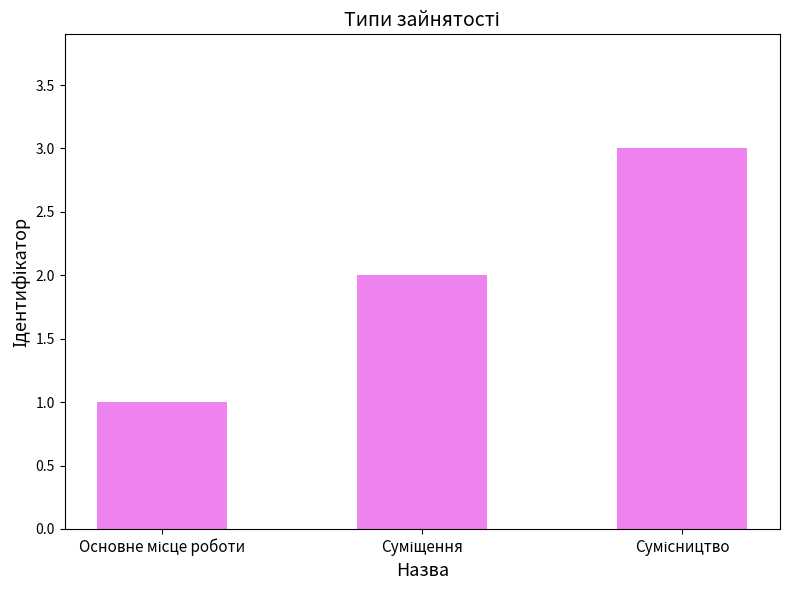

How many distinct data groups are displayed?

1